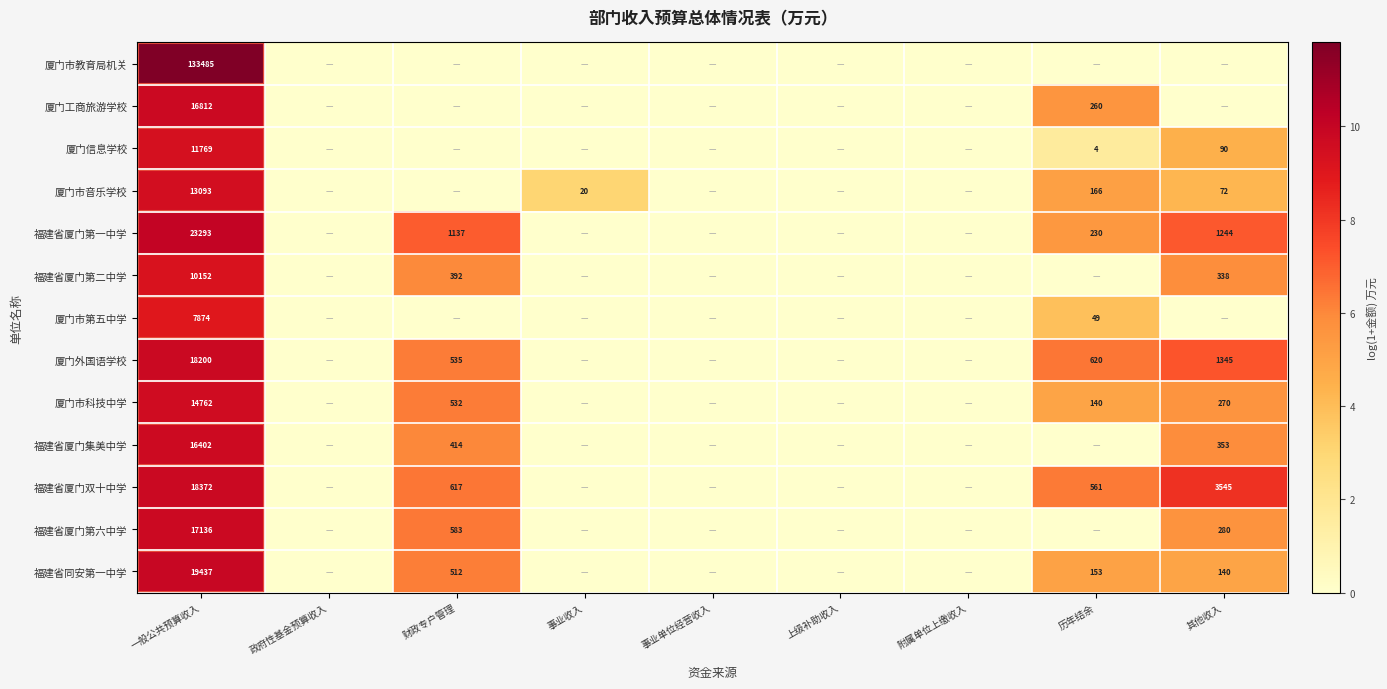

The value of 厦门外国语学校 at 其他收入 is 1855. True or false?

False